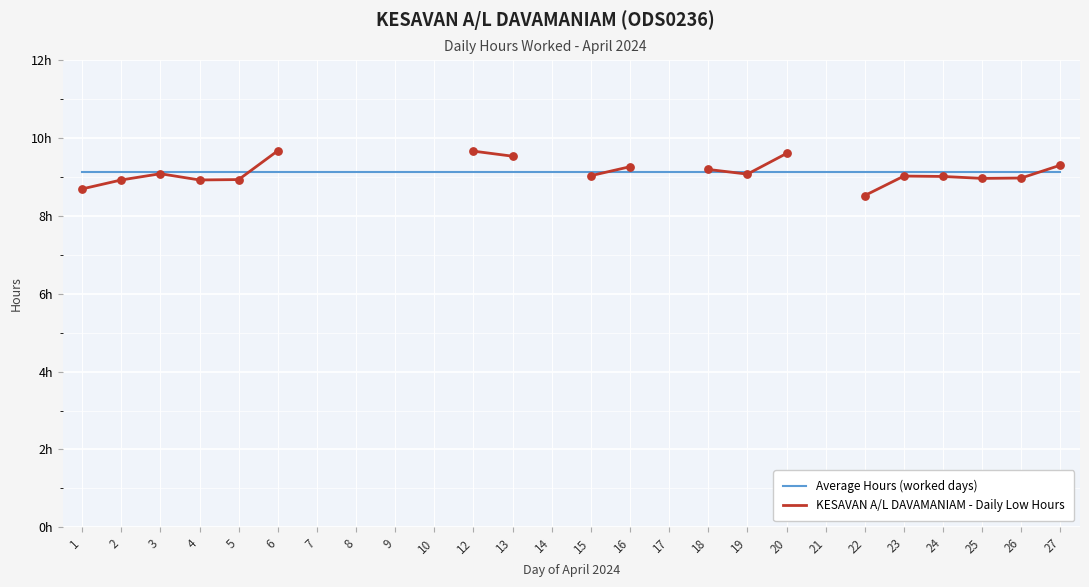

Which series has the largest total across all categories?

Average Hours (worked days)